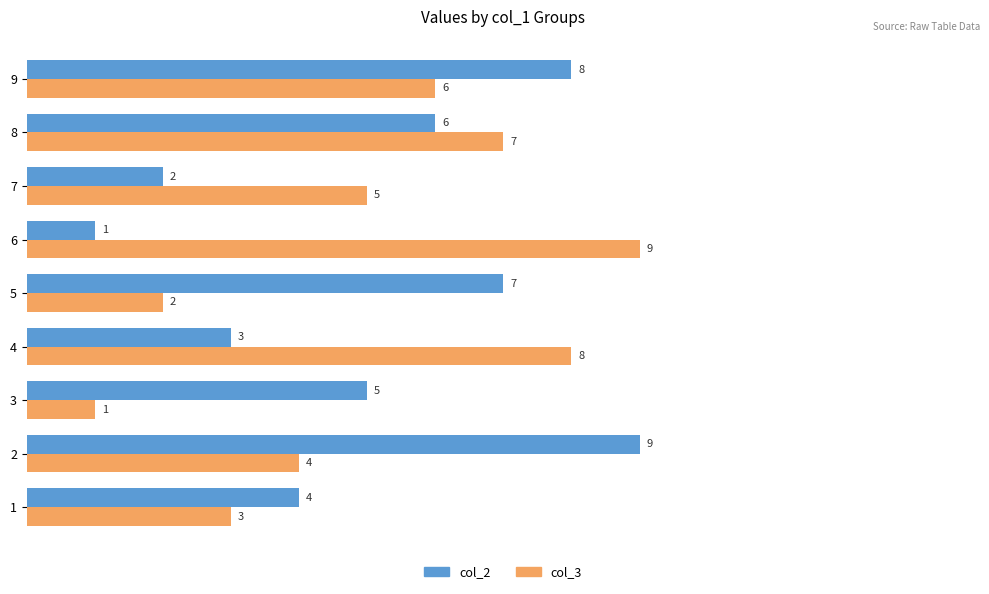

The value of col_3 at 8 is 3. True or false?

False